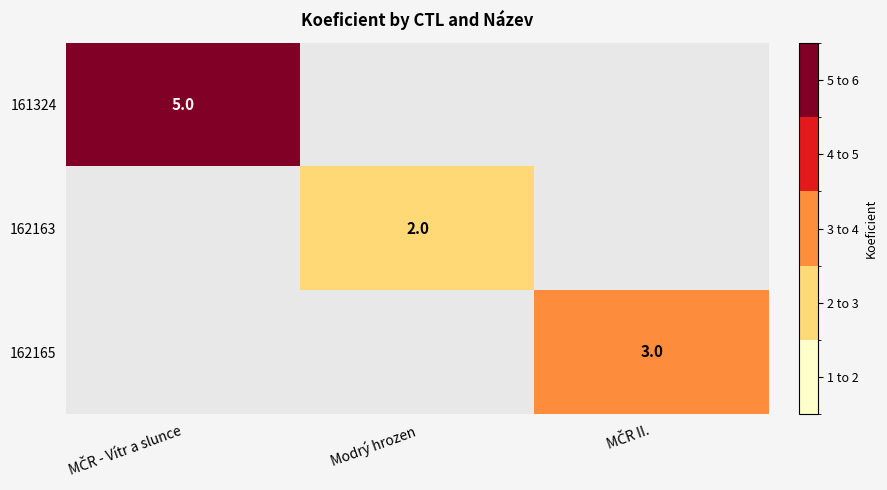

The value of 162163 at Modrý hrozen is 2. True or false?

True